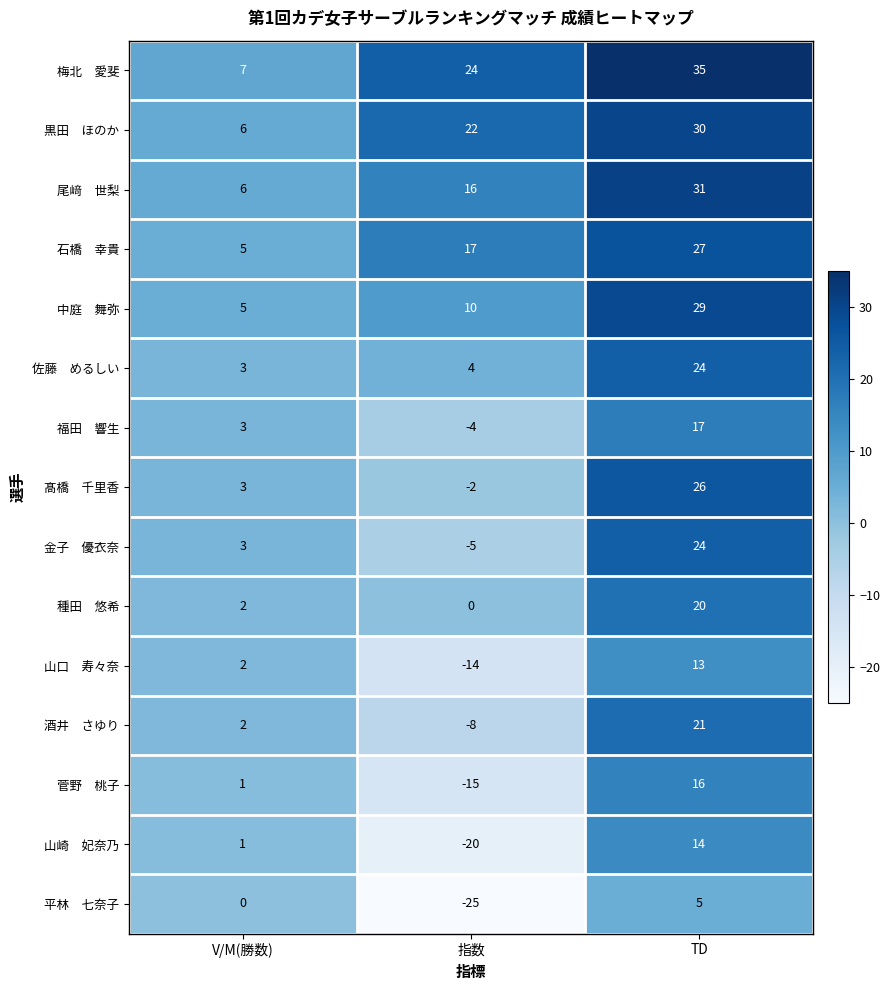

What is the smallest value displayed?

-25